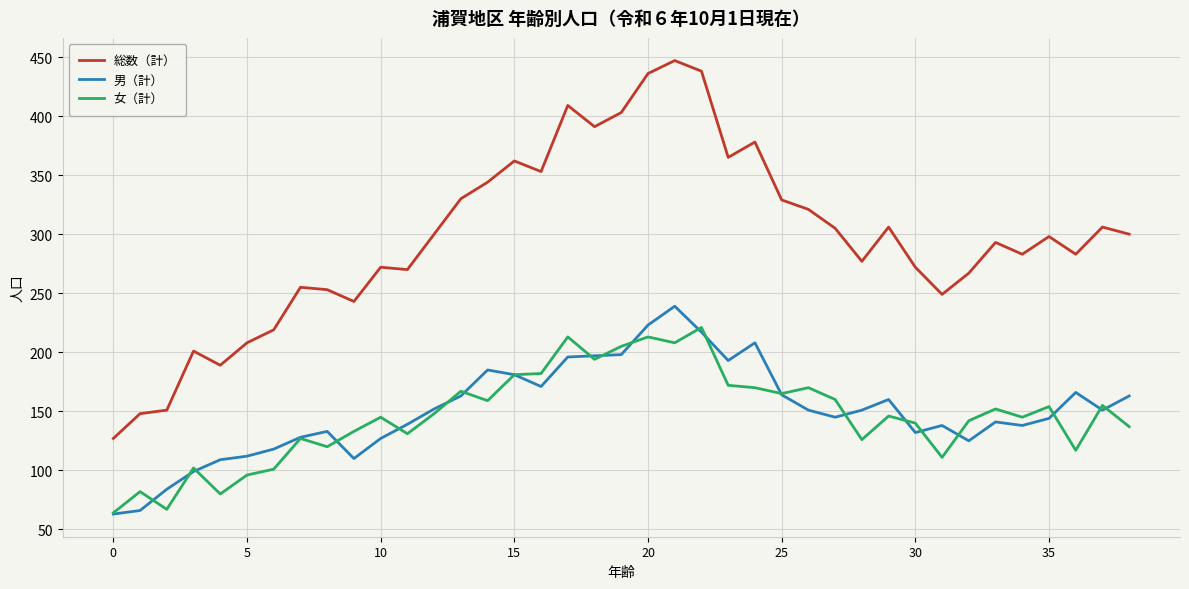

List the series in order of their peak value, lowest first.

女（計）, 男（計）, 総数（計）